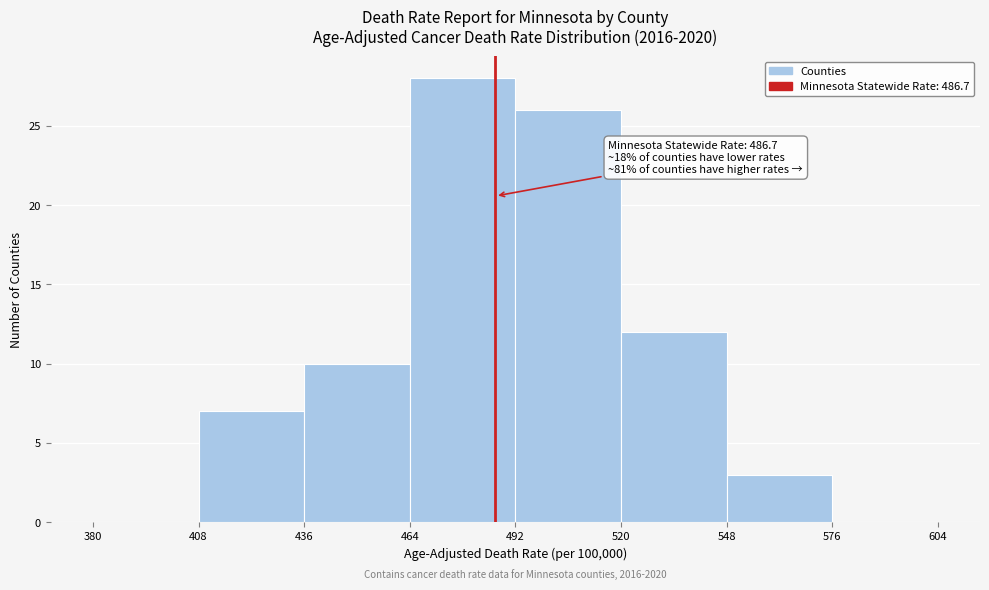

Over which range of the x-axis is the bar tallest?

464 to 492